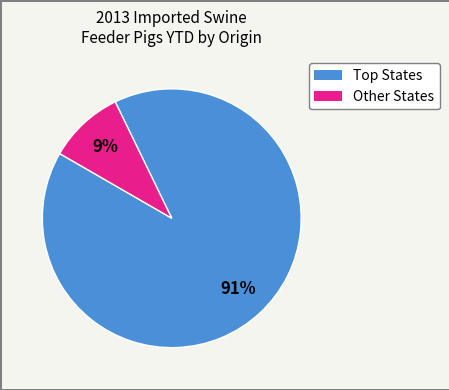

To the nearest percent, what is the average slice percentage?

50%